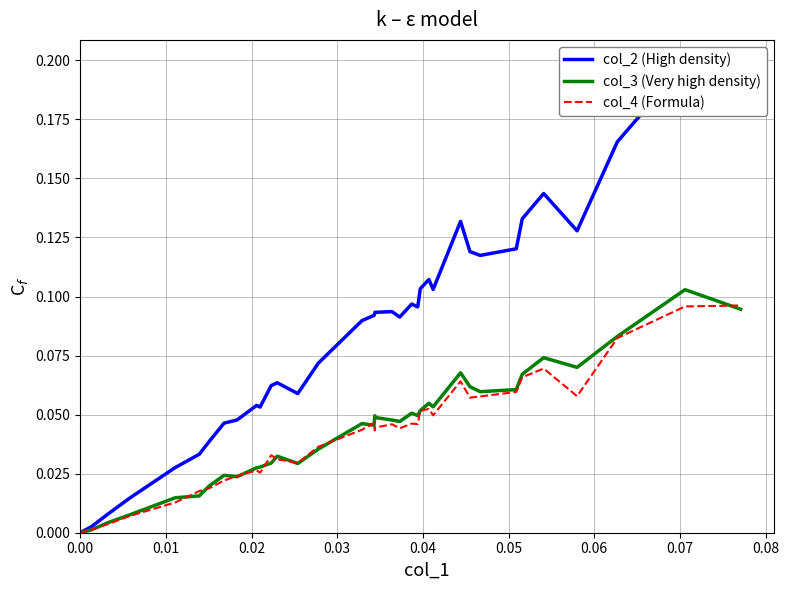

What is the sum of all col_3 (Very high density) values?

1.6